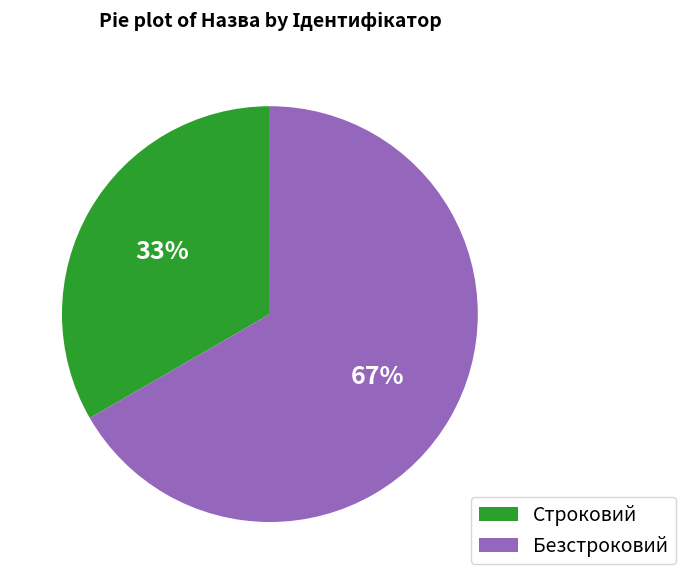

Which slice is the smallest?

Строковий